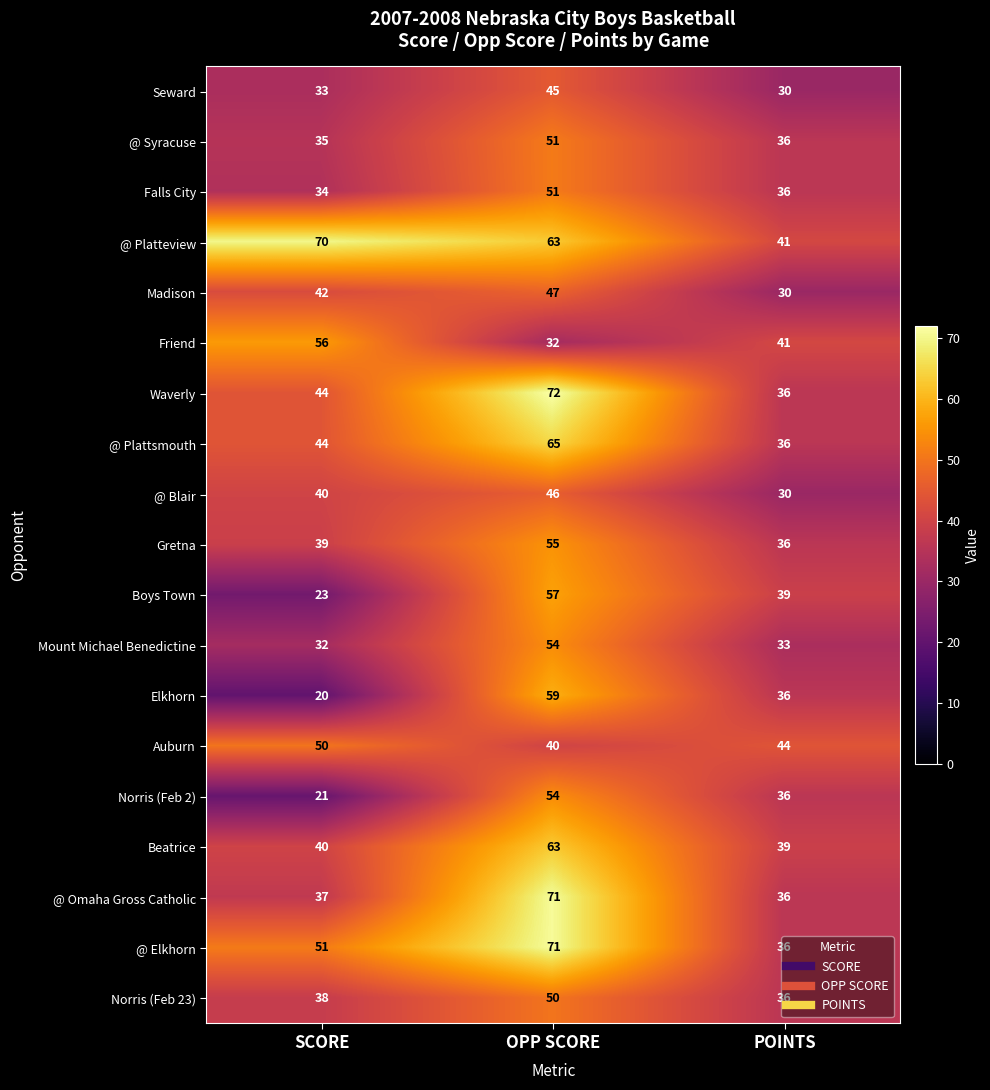

At how many categories does at least one series exceed 29?

3